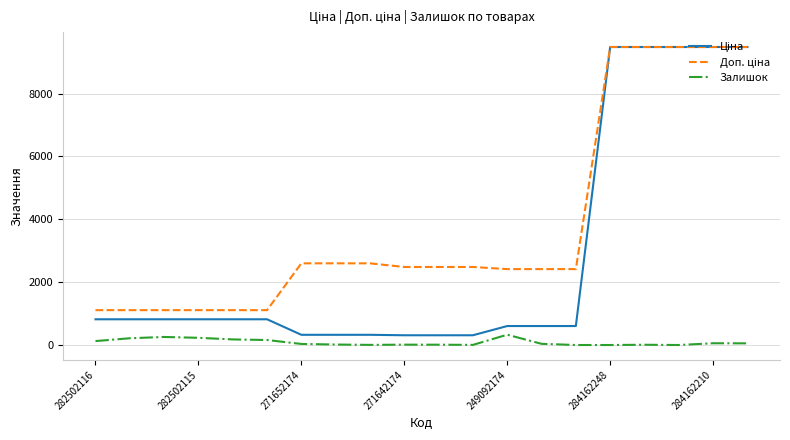

What is the maximum value shown in the chart?

9480.1